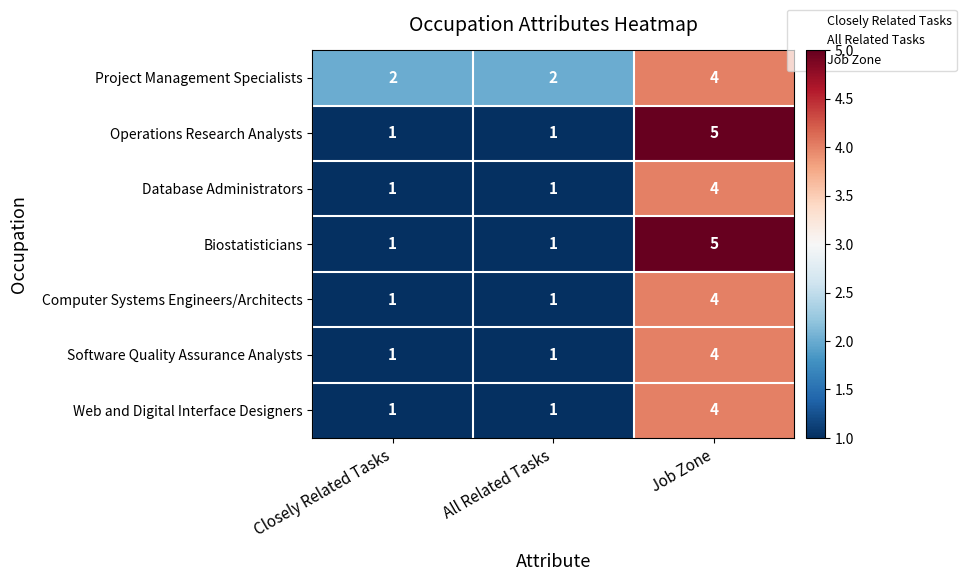

Reading left to right, list all the values displayed in this chart.

Project Management Specialists: Closely Related Tasks=2	All Related Tasks=2	Job Zone=4
Operations Research Analysts: Closely Related Tasks=1	All Related Tasks=1	Job Zone=5
Database Administrators: Closely Related Tasks=1	All Related Tasks=1	Job Zone=4
Biostatisticians: Closely Related Tasks=1	All Related Tasks=1	Job Zone=5
Computer Systems Engineers/Architects: Closely Related Tasks=1	All Related Tasks=1	Job Zone=4
Software Quality Assurance Analysts: Closely Related Tasks=1	All Related Tasks=1	Job Zone=4
Web and Digital Interface Designers: Closely Related Tasks=1	All Related Tasks=1	Job Zone=4